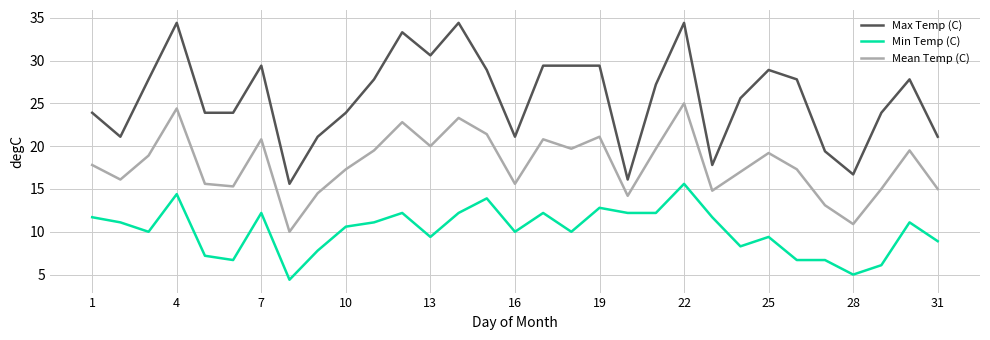

What is the lowest value of the Min Temp (C) series?

4.4